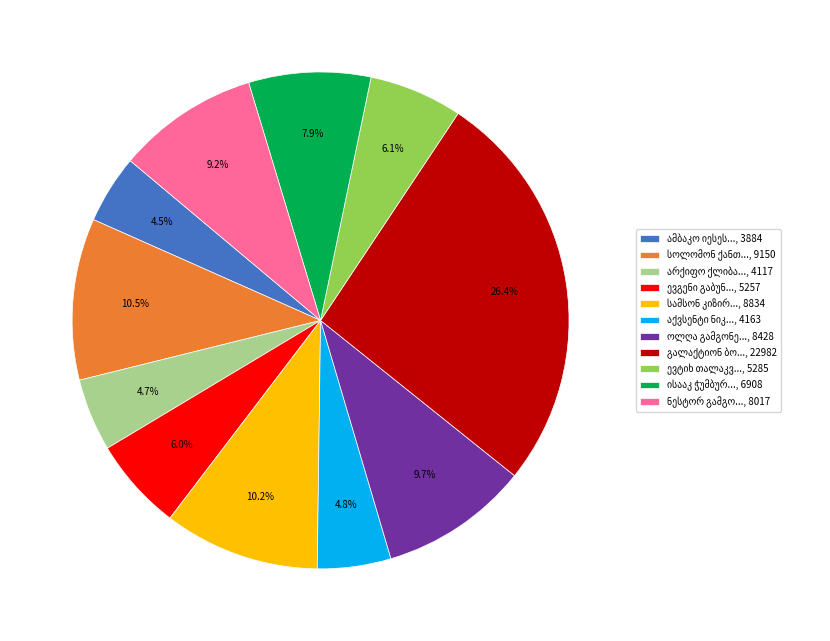

Does any single category account for the majority?

No